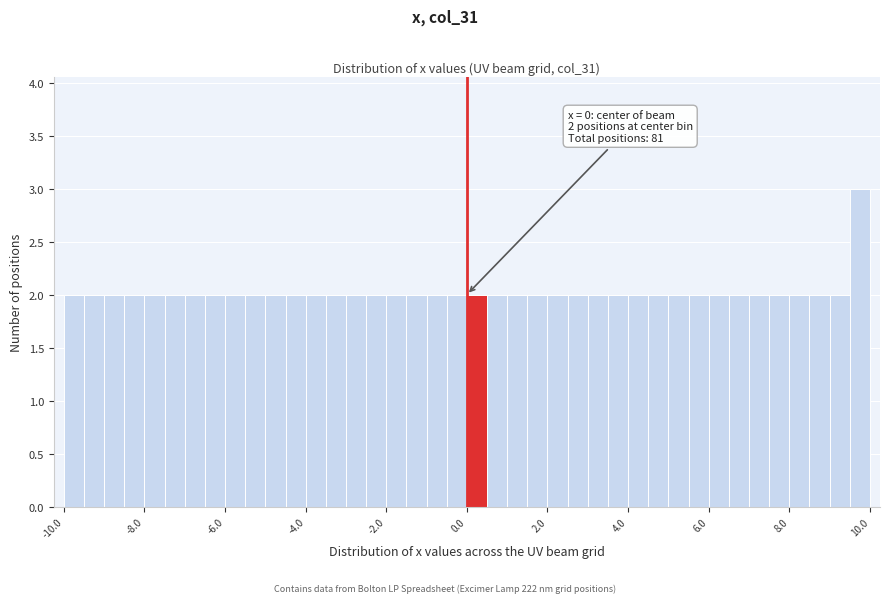

Read against the x-axis, roughly where is the centre of the tallest bar?

9.8